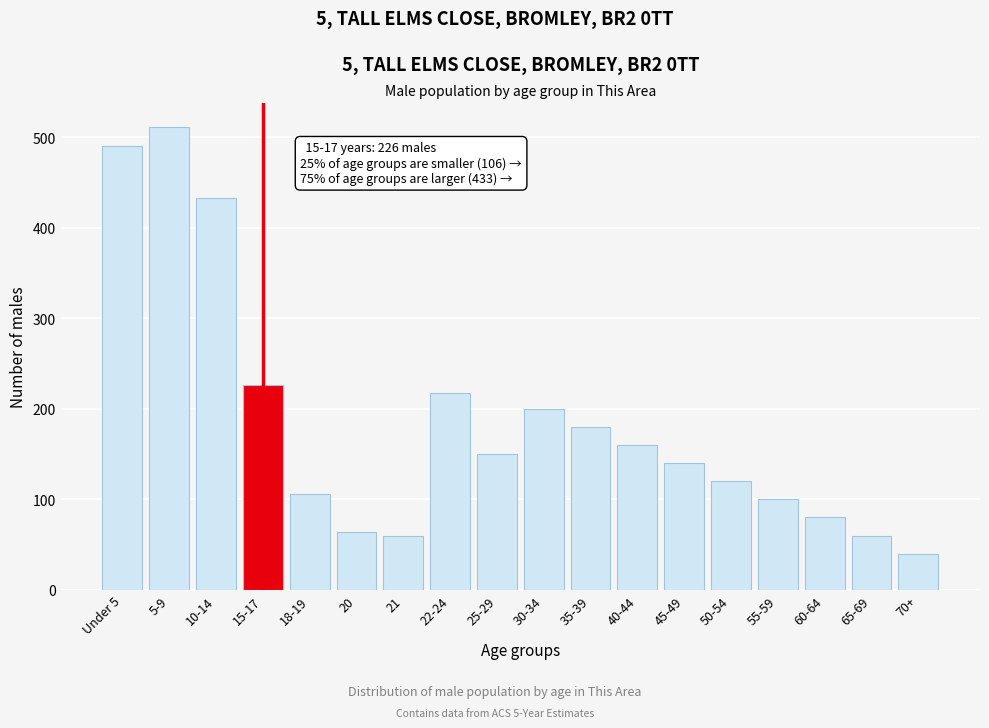

Reading left to right, extract all data points from this chart.

490	512	433	226	106	64	60	218	150	200	180	160	140	120	100	80	60	40